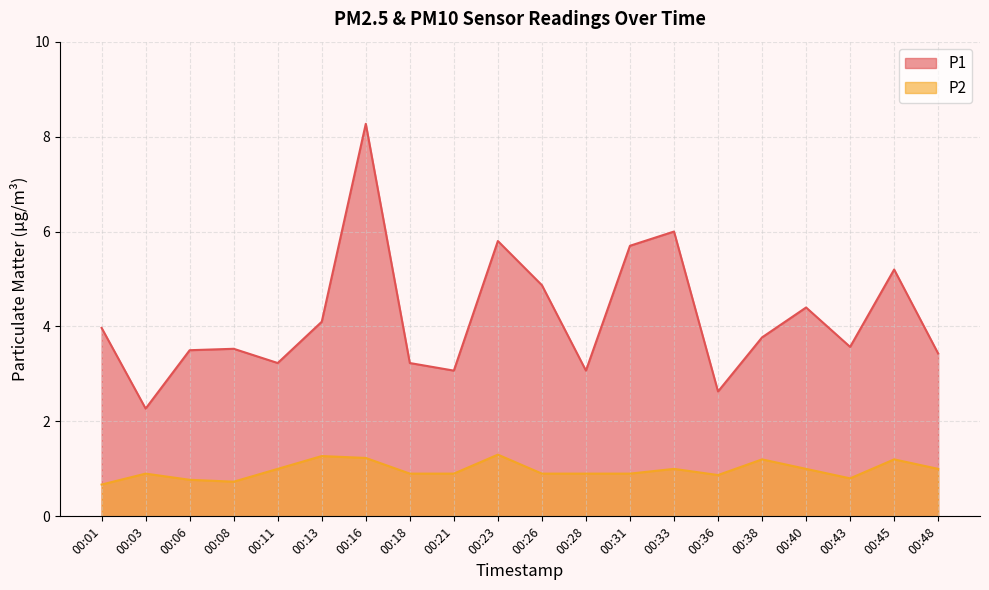

The P2 series shows 0.8 at 00:43. True or false?

True